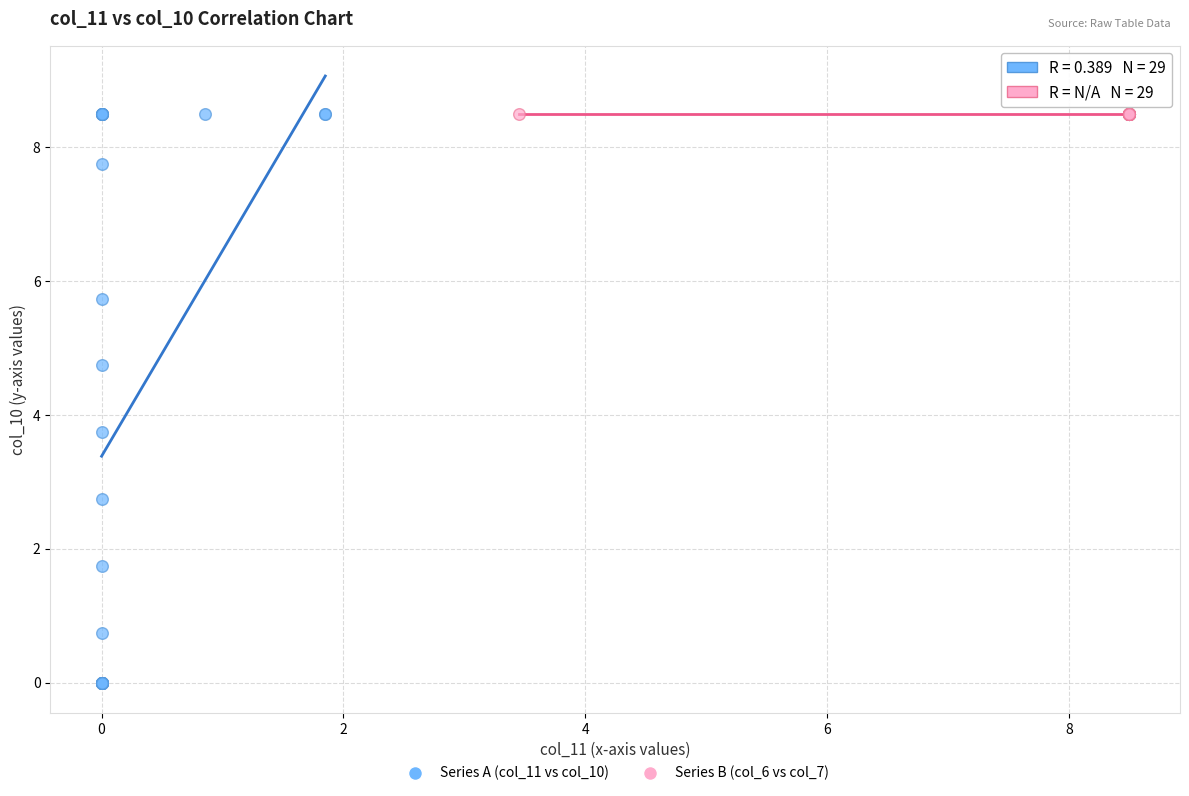

Which series reaches the minimum Y coordinate?

Series A (col_11 vs col_10)